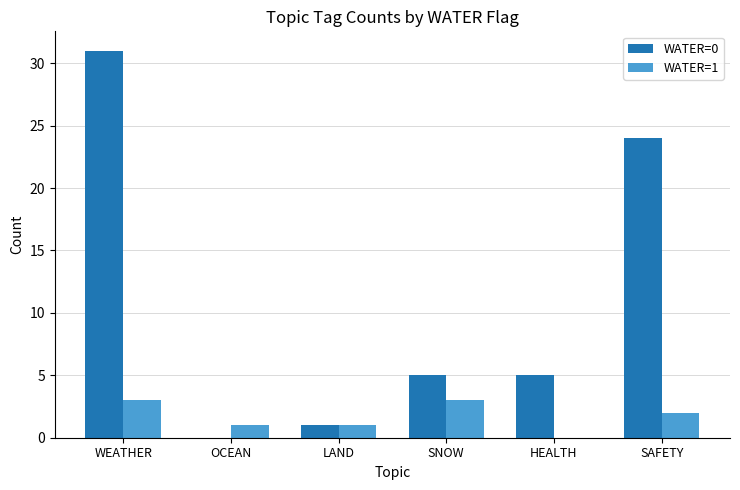

Are the bars horizontal?

No